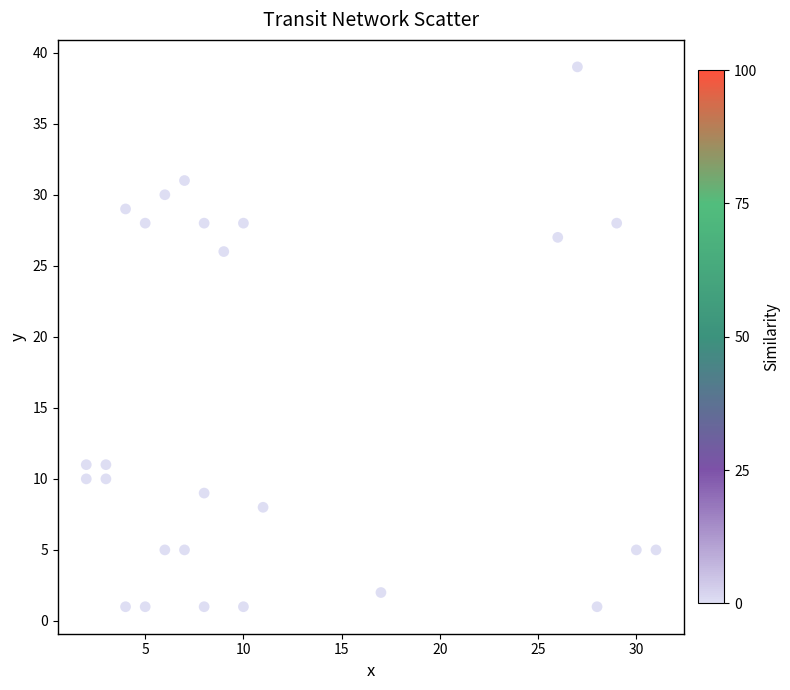

What Y value in the scatter plot is closest to 20?

26